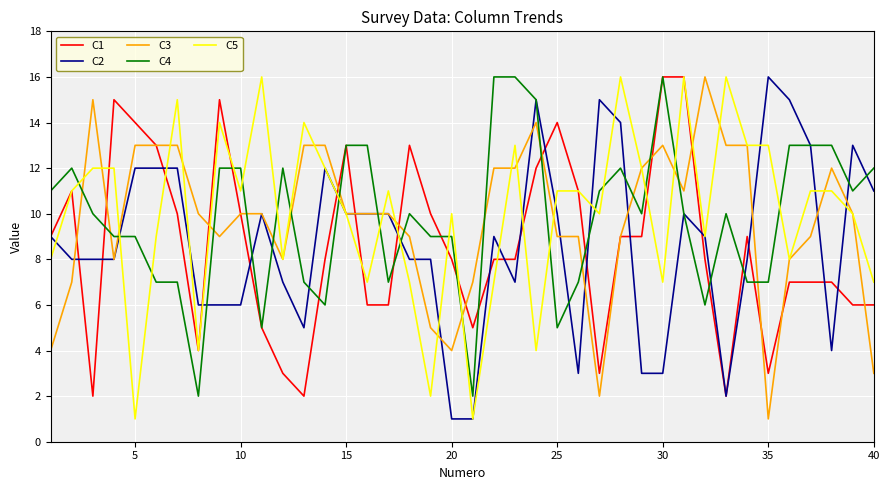

True or false: C4 and C5 intersect in this chart.

True